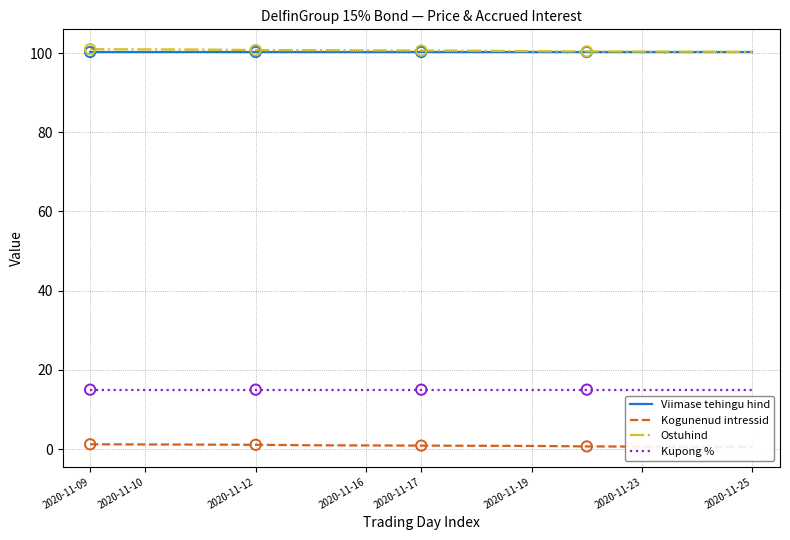

Which series has the widest spread of Y values?

Kogunenud intressid